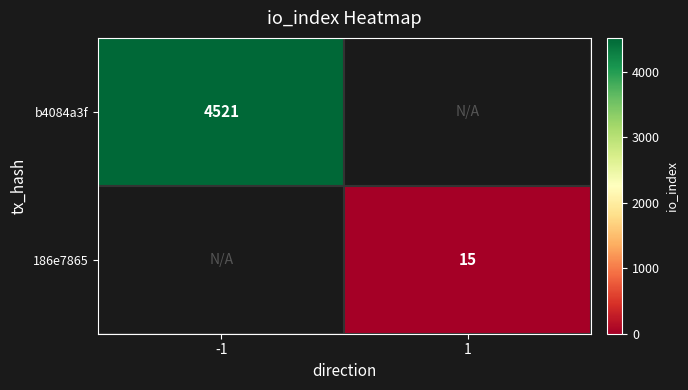

The value of 186e7865 at 1 is 15. True or false?

True